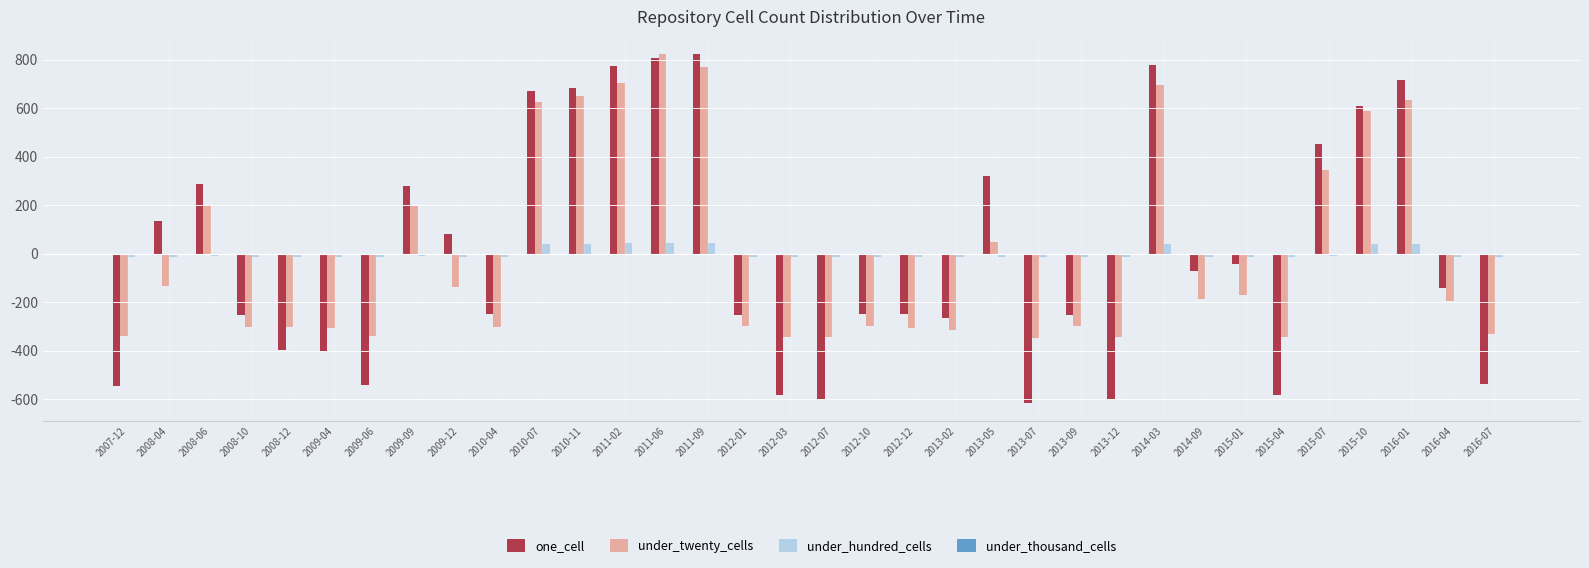

How many data points does each series have?

34